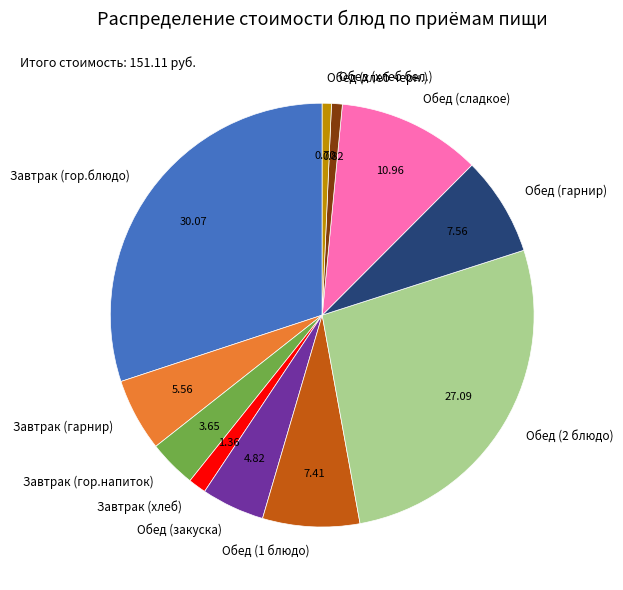

Approximately how many times larger is the value at Обед (сладкое) compared to Обед (хлеб черн.)?

15.6